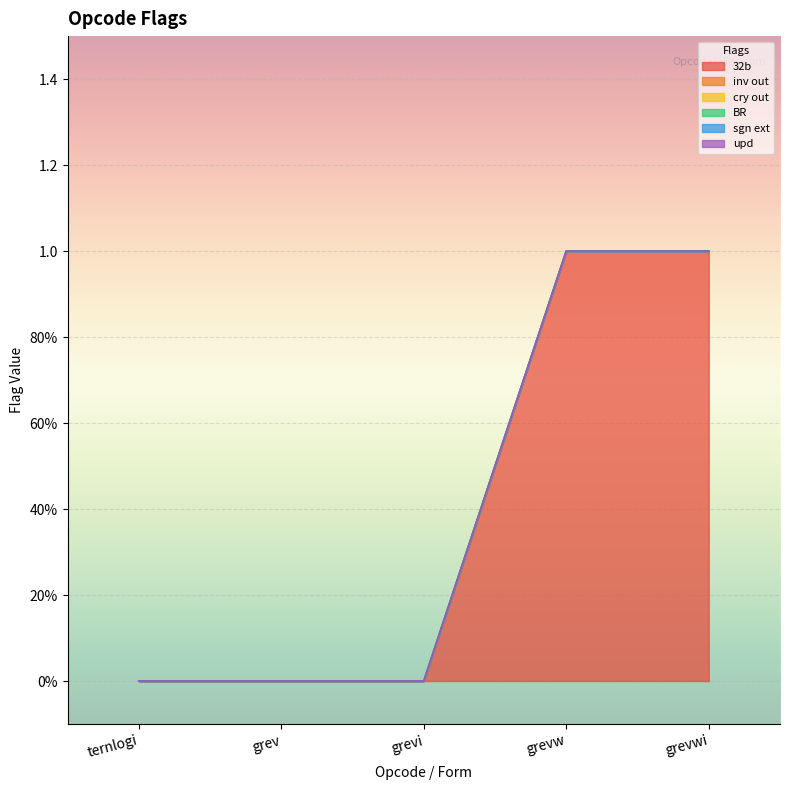

Which has a higher value, grevw or grev?

grevw